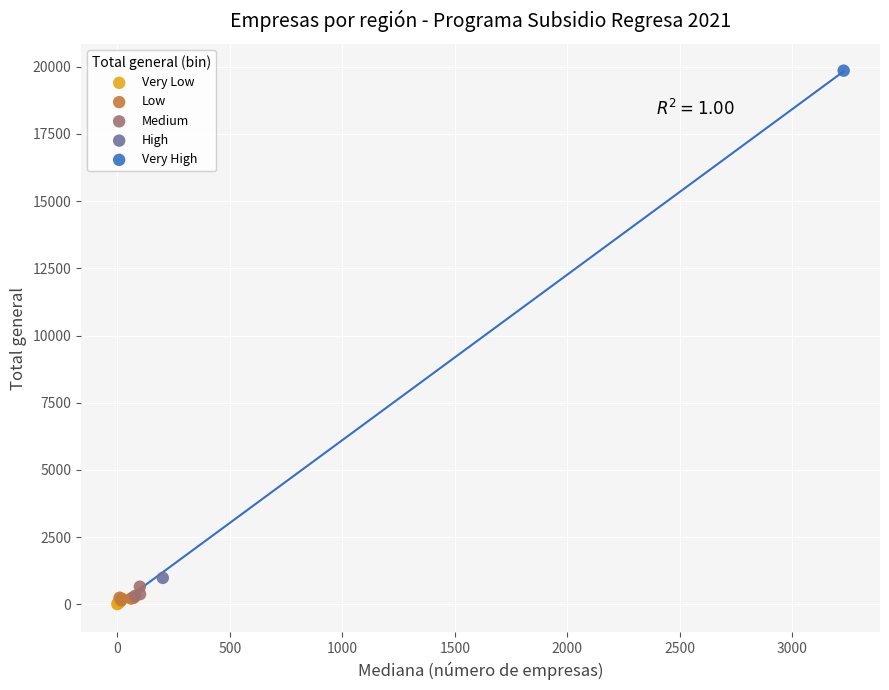

Which series contains the highest Y value?

Very High